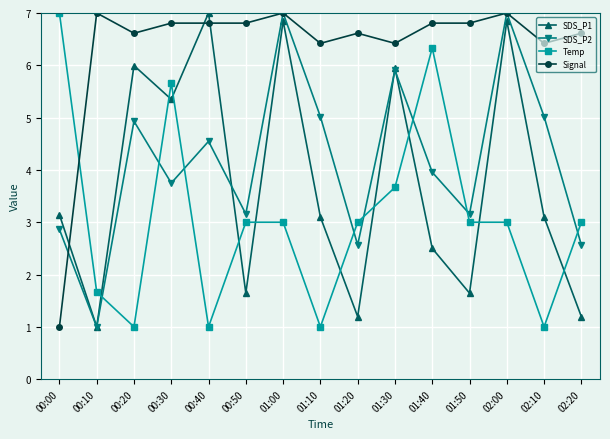

What is the total value across all series at 00:10?

10.7